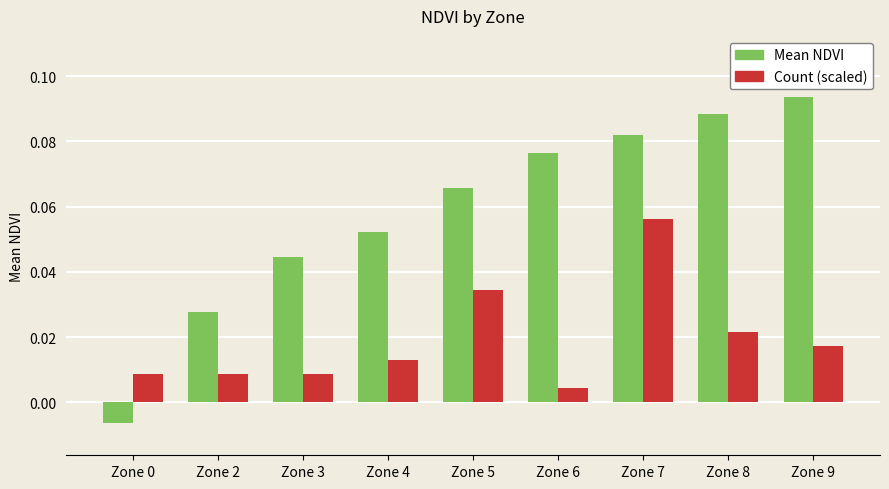

Rank the series at Zone 9 from highest to lowest value.

Mean NDVI, Count (scaled)